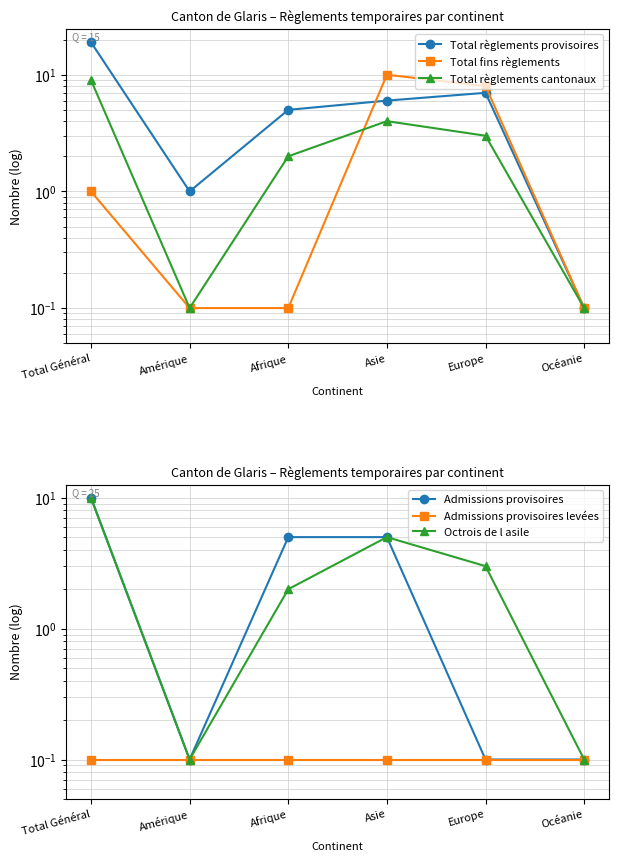

What are all the series names shown in the legend?

Total règlements provisoires, Total fins règlements, Total règlements cantonaux, Admissions provisoires, Admissions provisoires levées, Octrois de l asile